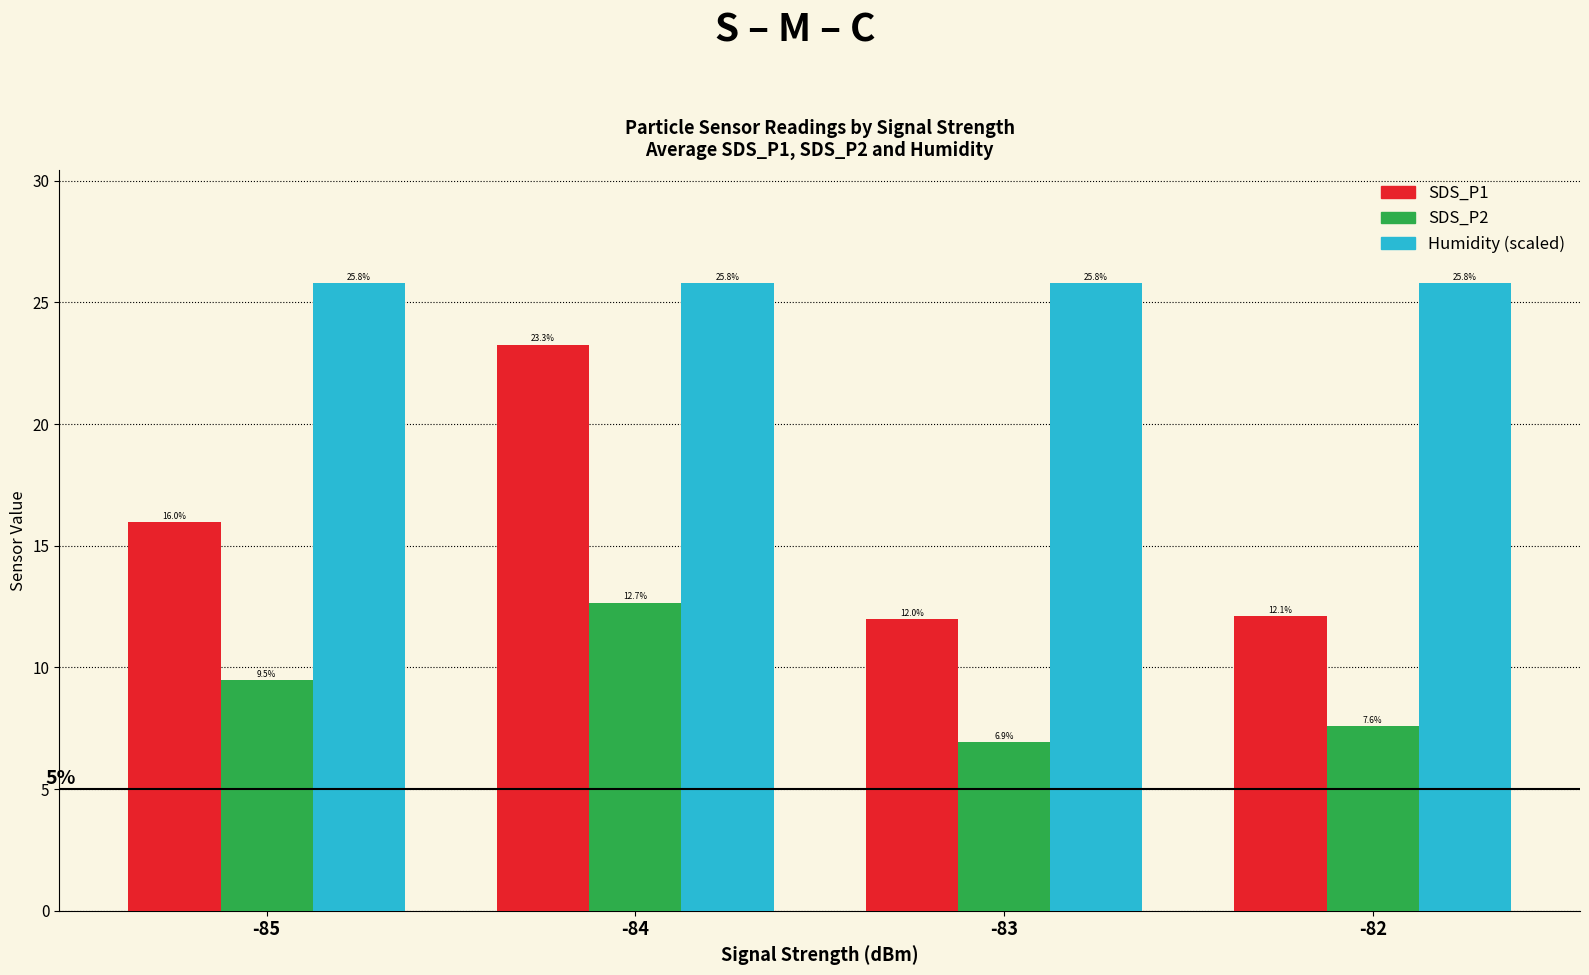

What is the value of the SDS_P1 bar at the 3rd from the left?

12.0